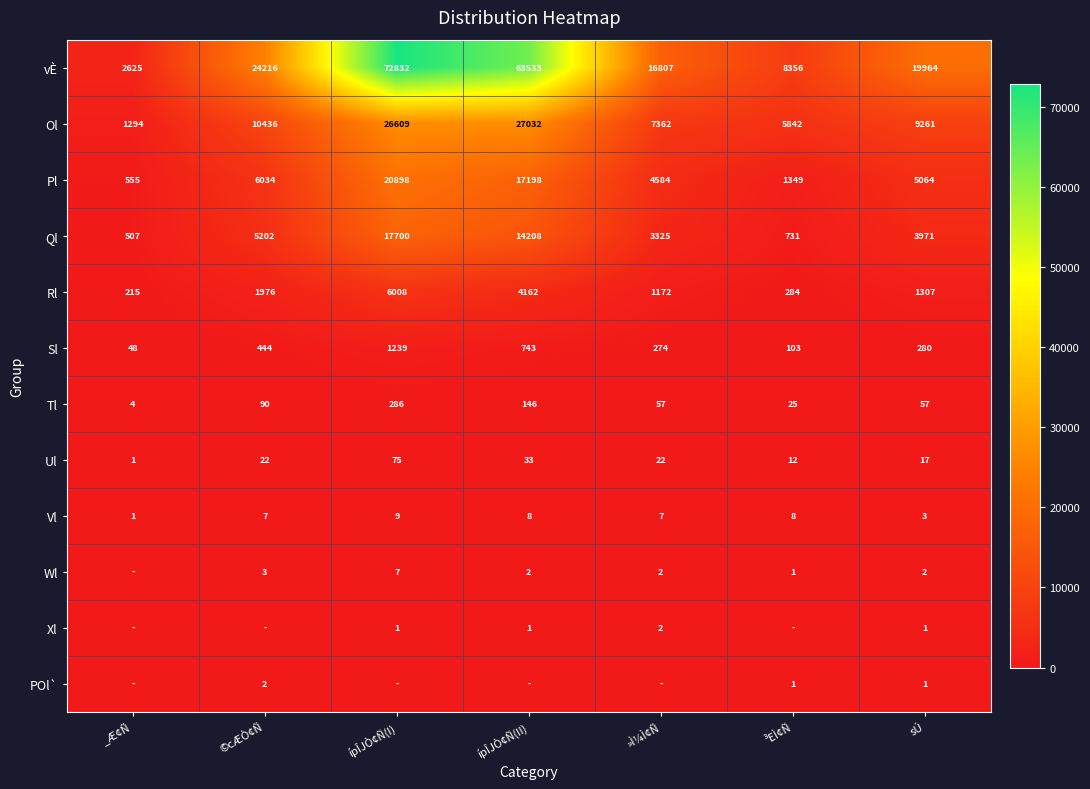

True or false: Pl has a value of 1957 at ³EÌ¢Ñ.

False